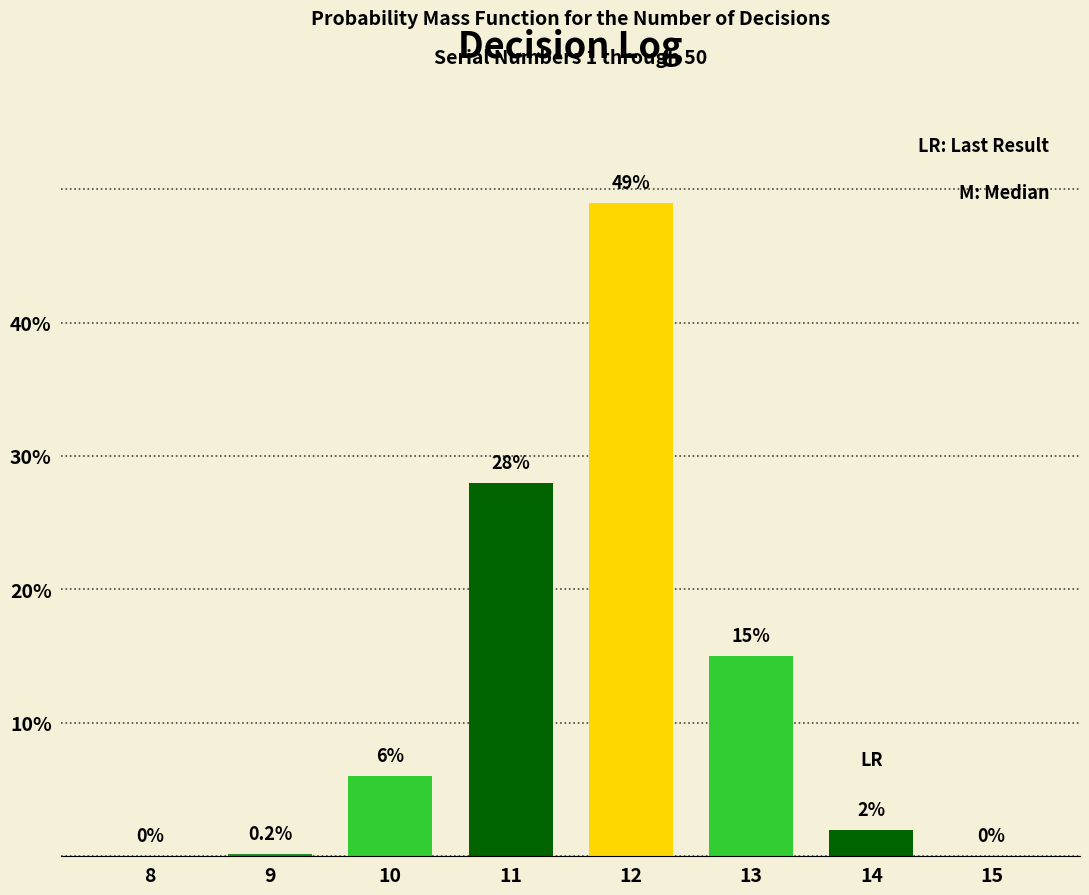

Reading left to right, list all the values displayed in this chart.

8=0.0	9=0.2	10=6.0	11=28.0	12=49.0	13=15.0	14=2.0	15=0.0